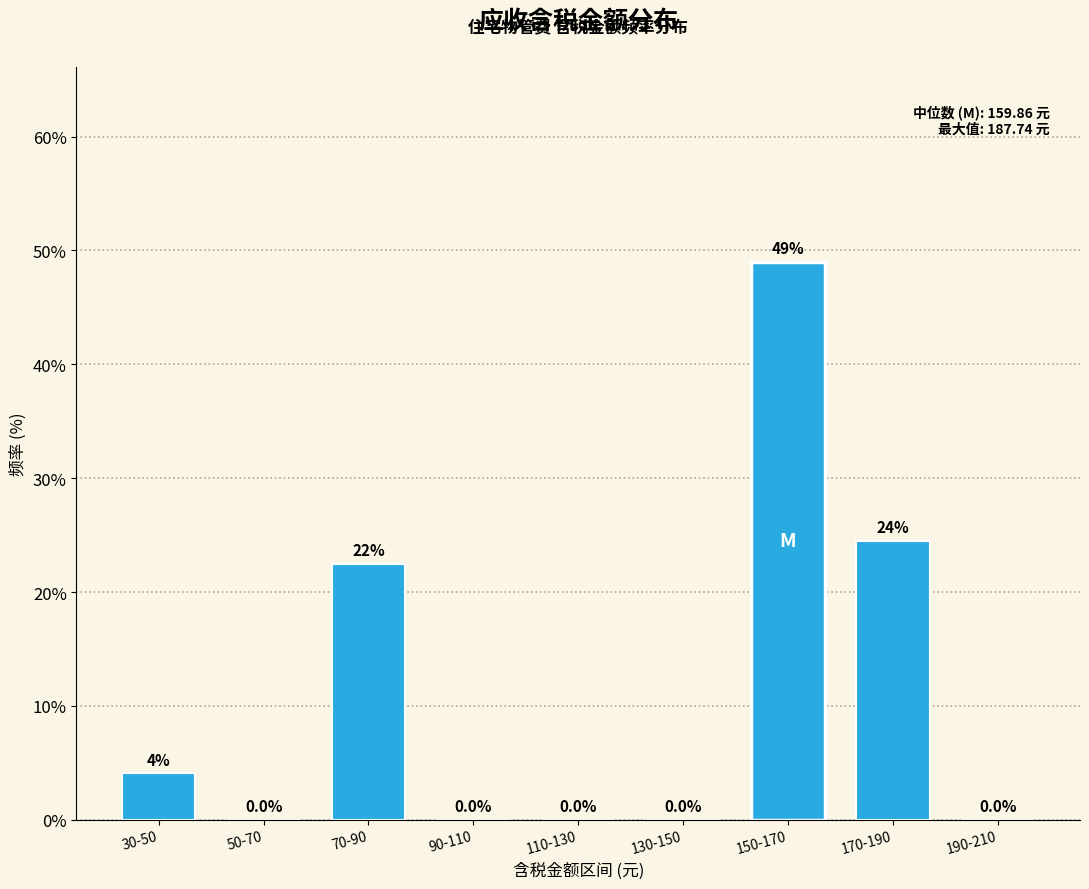

Reading left to right, list all the values displayed in this chart.

30-50=4.1	50-70=0.0	70-90=22.4	90-110=0.0	110-130=0.0	130-150=0.0	150-170=49.0	170-190=24.5	190-210=0.0